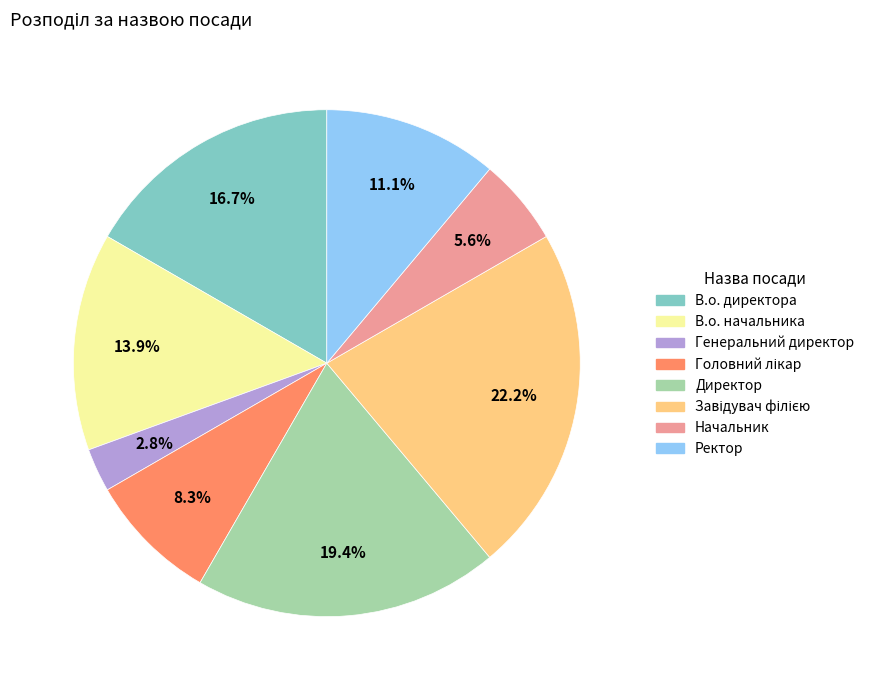

To the nearest percent, what portion does В.о. директора represent?

17%